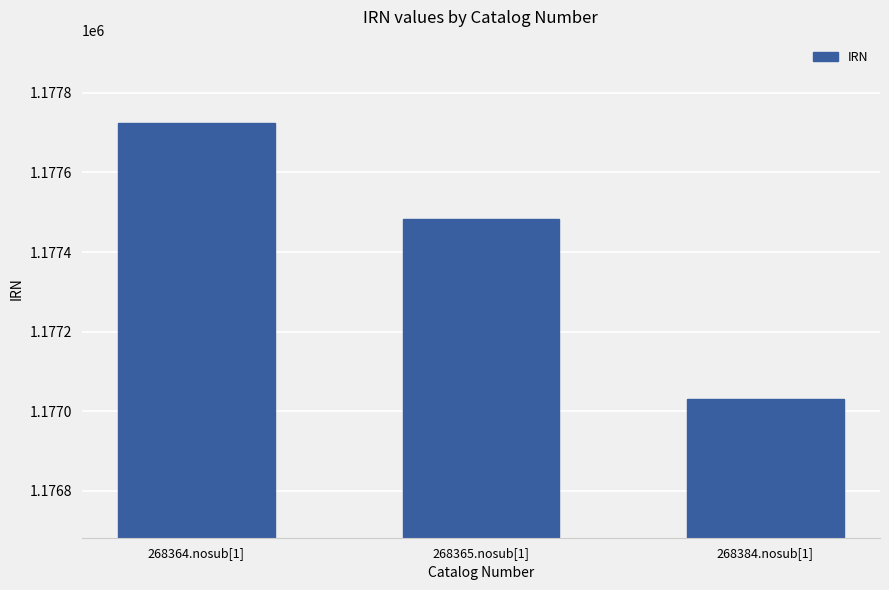

Which category has the lowest value across all series?

268384.nosub[1]